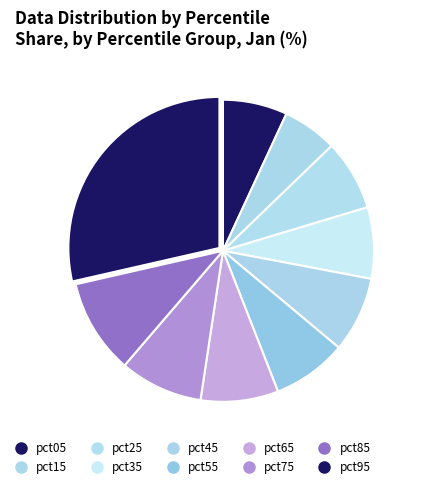

How many segments does this pie chart have?

10